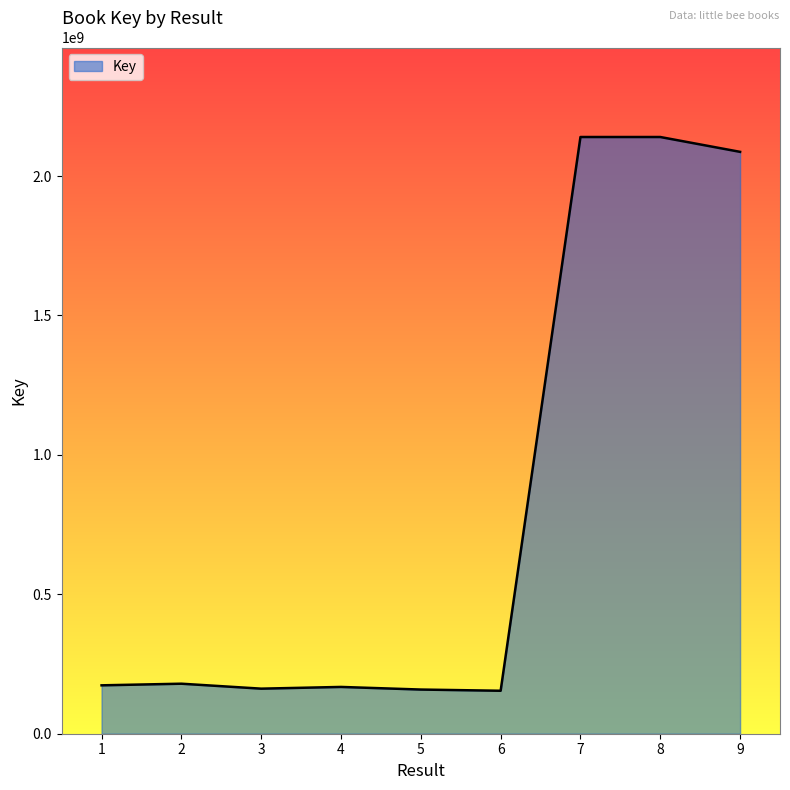

Is it true that the value at 9 is 2086817801?

True